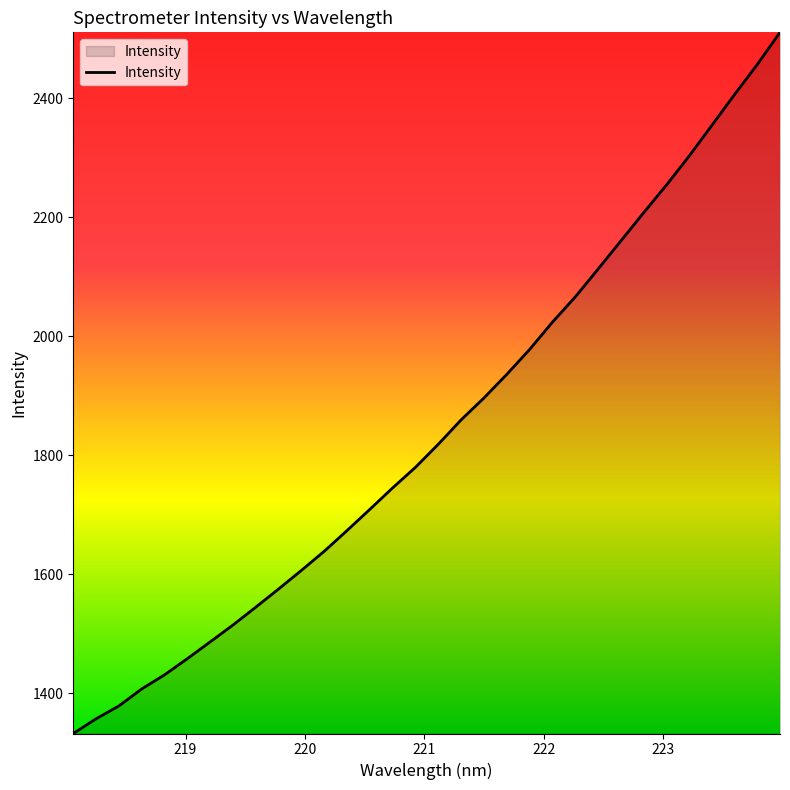

What is the greatest value displayed?

2510.8